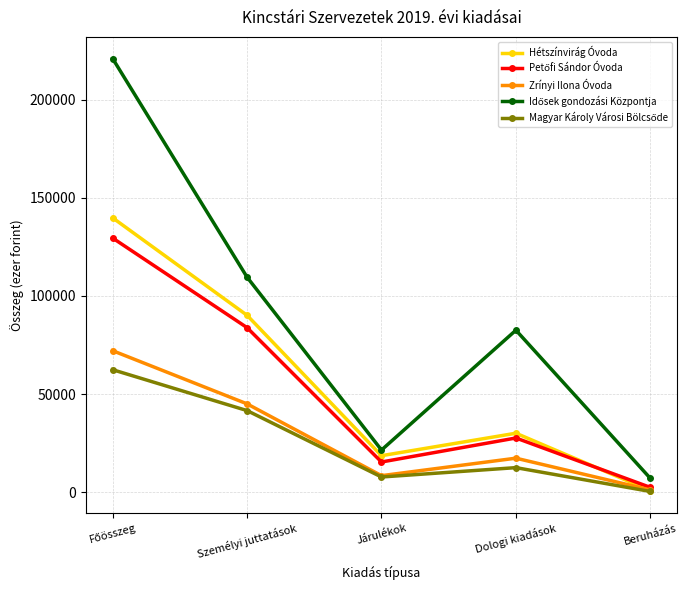

What is the label of the 2nd point from the right?

Dologi kiadások